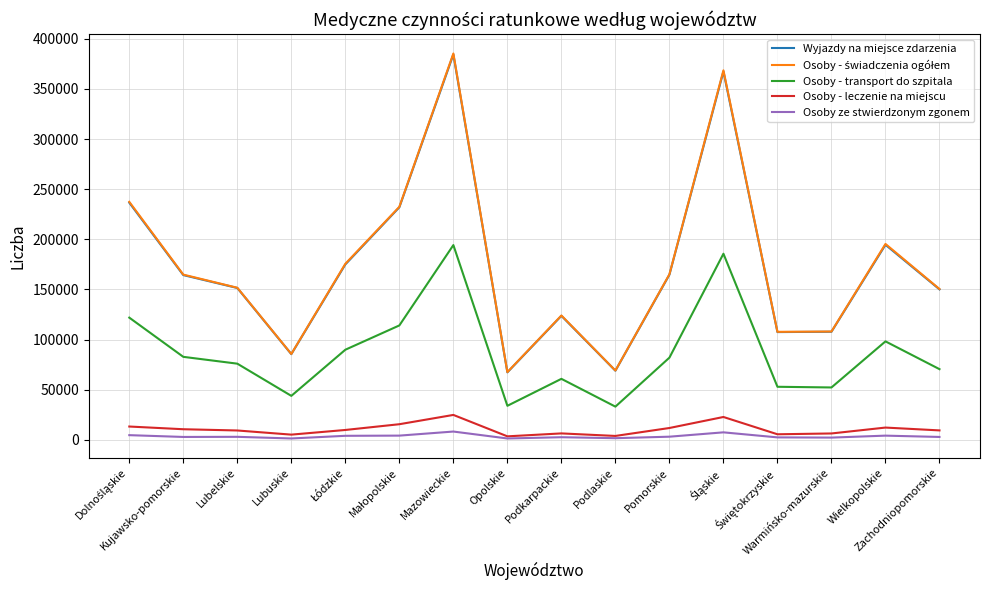

True or false: Osoby - transport do szpitala and Osoby - leczenie na miejscu cross at least once.

False